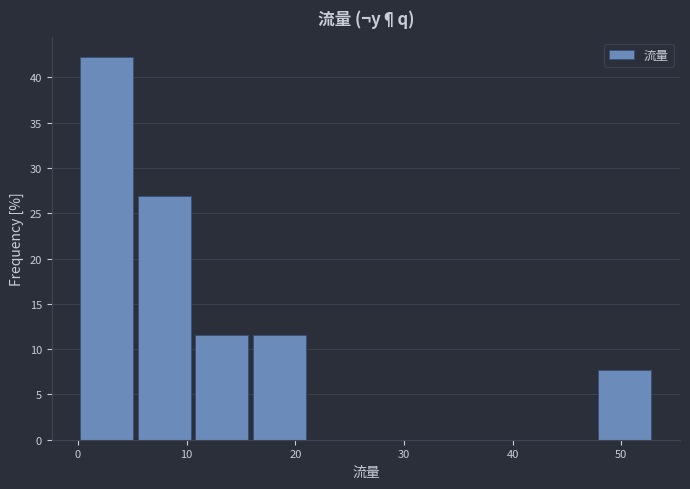

Reading left to right, list every bar in this chart as the range it spans on the x-axis followed by its height. Neither the bar edges nor the heights are printed on the chart, so give them approximately, as read against the axes.

0.0 to 5.3: 42.5
5.3 to 10.6: 27.0
10.6 to 15.9: 11.5
15.9 to 21.2: 11.5
21.2 to 26.5: 0
26.5 to 31.8: 0
31.8 to 37.1: 0
37.1 to 42.4: 0
42.4 to 47.7: 0
47.7 to 53.0: 7.5